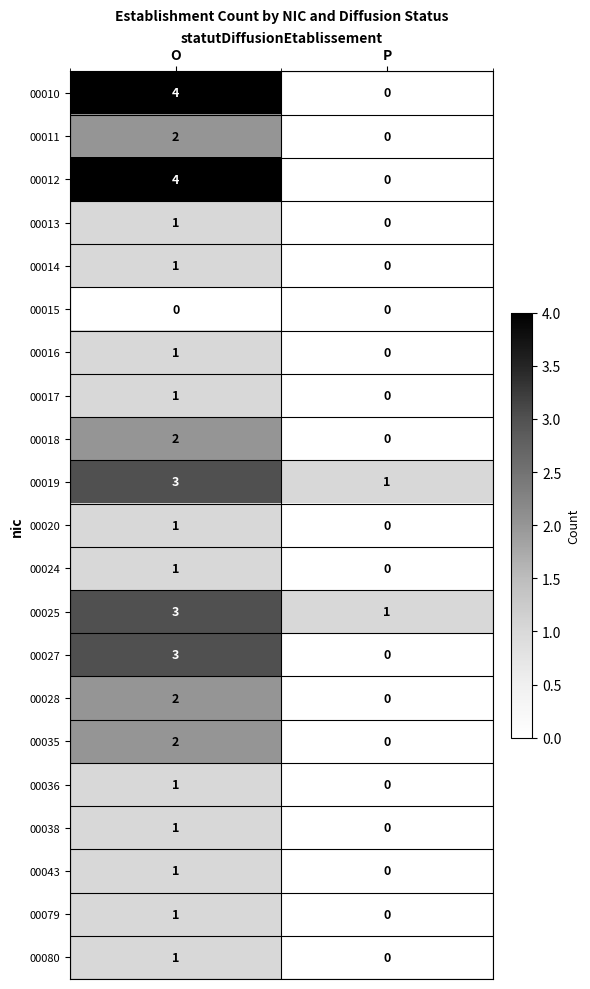

What is the spread (max minus min) of values at P?

1